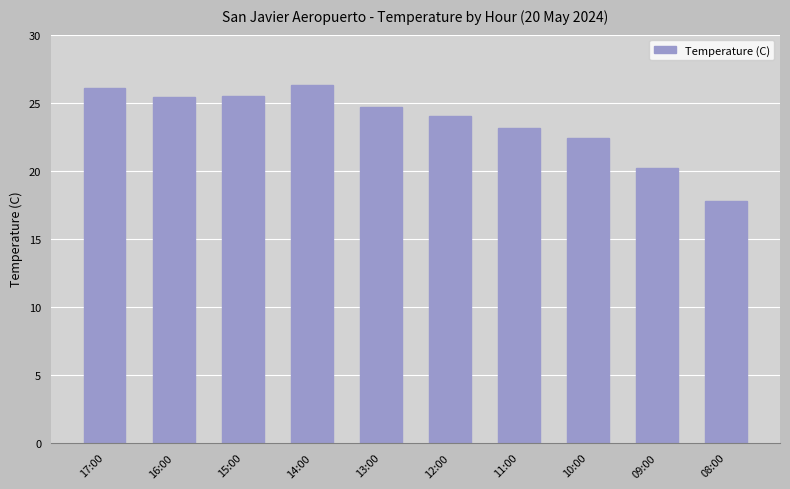

Count the number of data series in this chart.

1